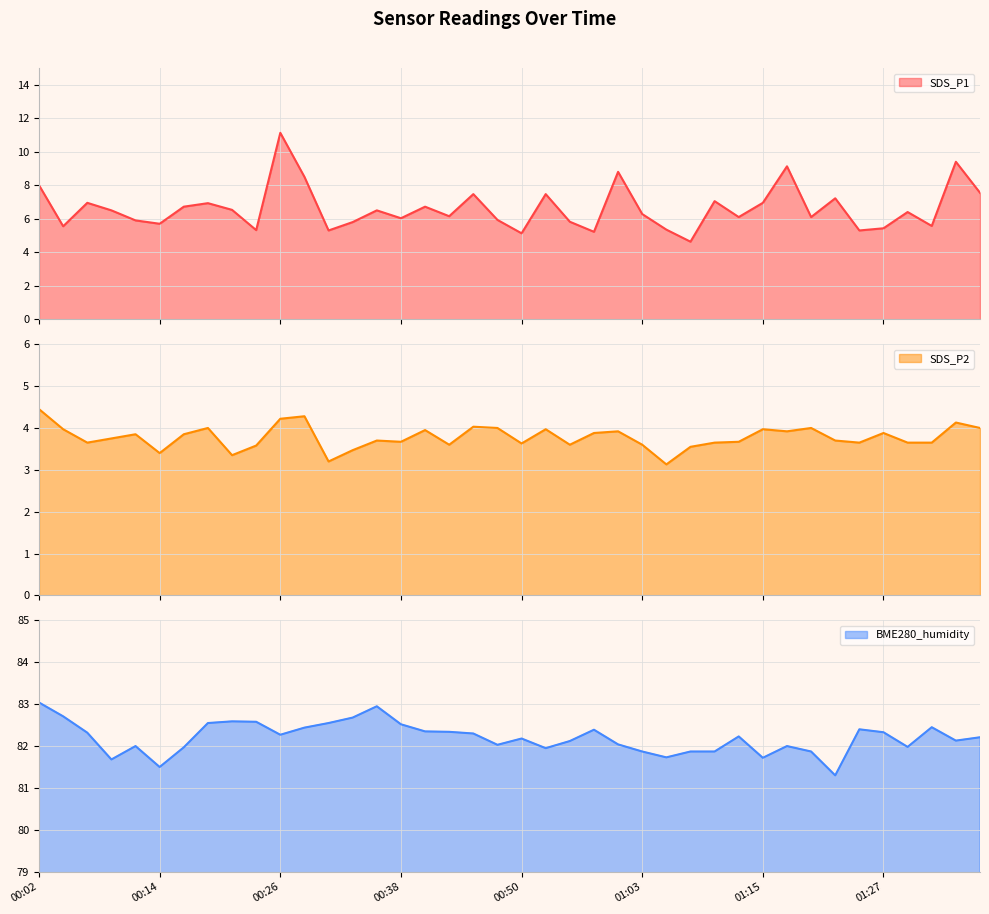

What is the sum of all SDS_P2 values?

151.1